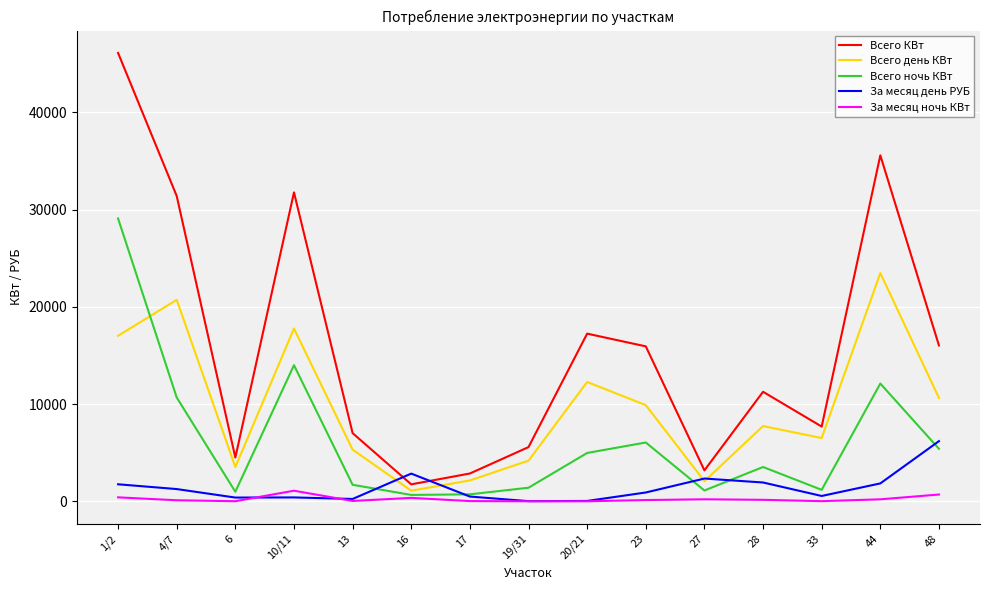

Between 6 and 28, which series saw the biggest shift?

Всего КВт